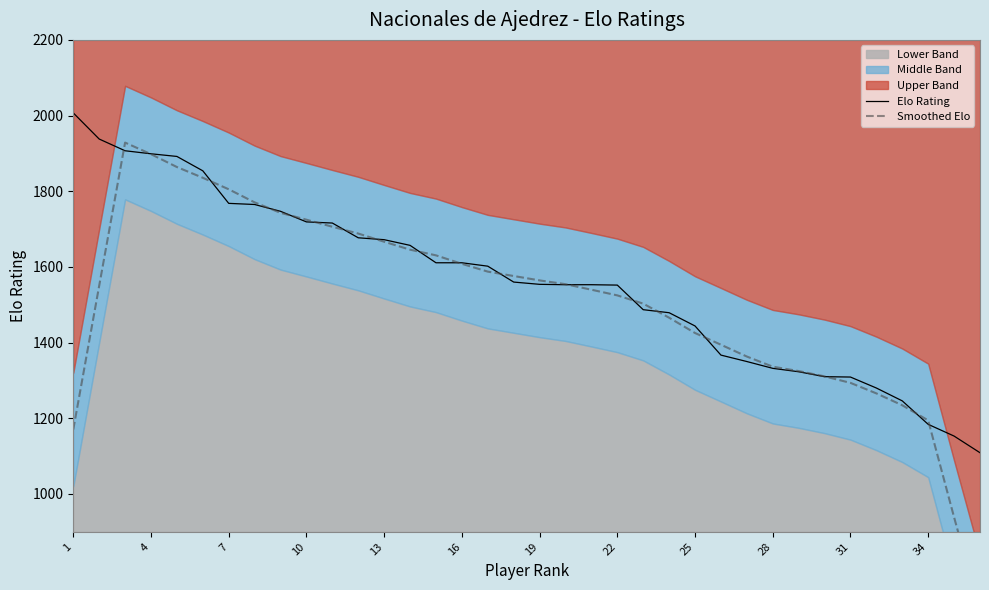

How many times do Elo Rating and Smoothed Elo cross each other?

18